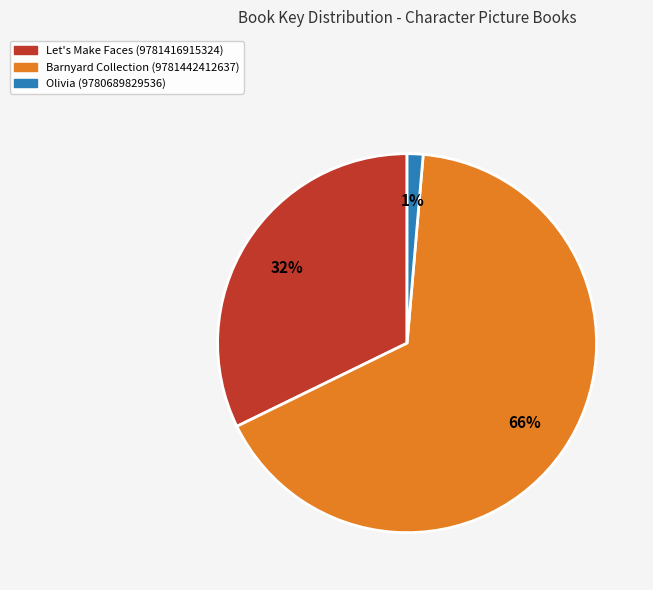

Is it true that Let's Make Faces (9781416915324) is 32% of the pie?

True